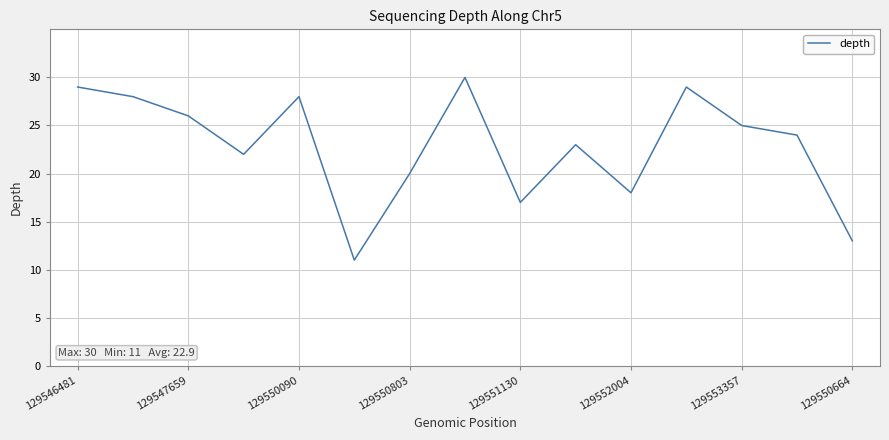

How many categories are shown in the chart?

15